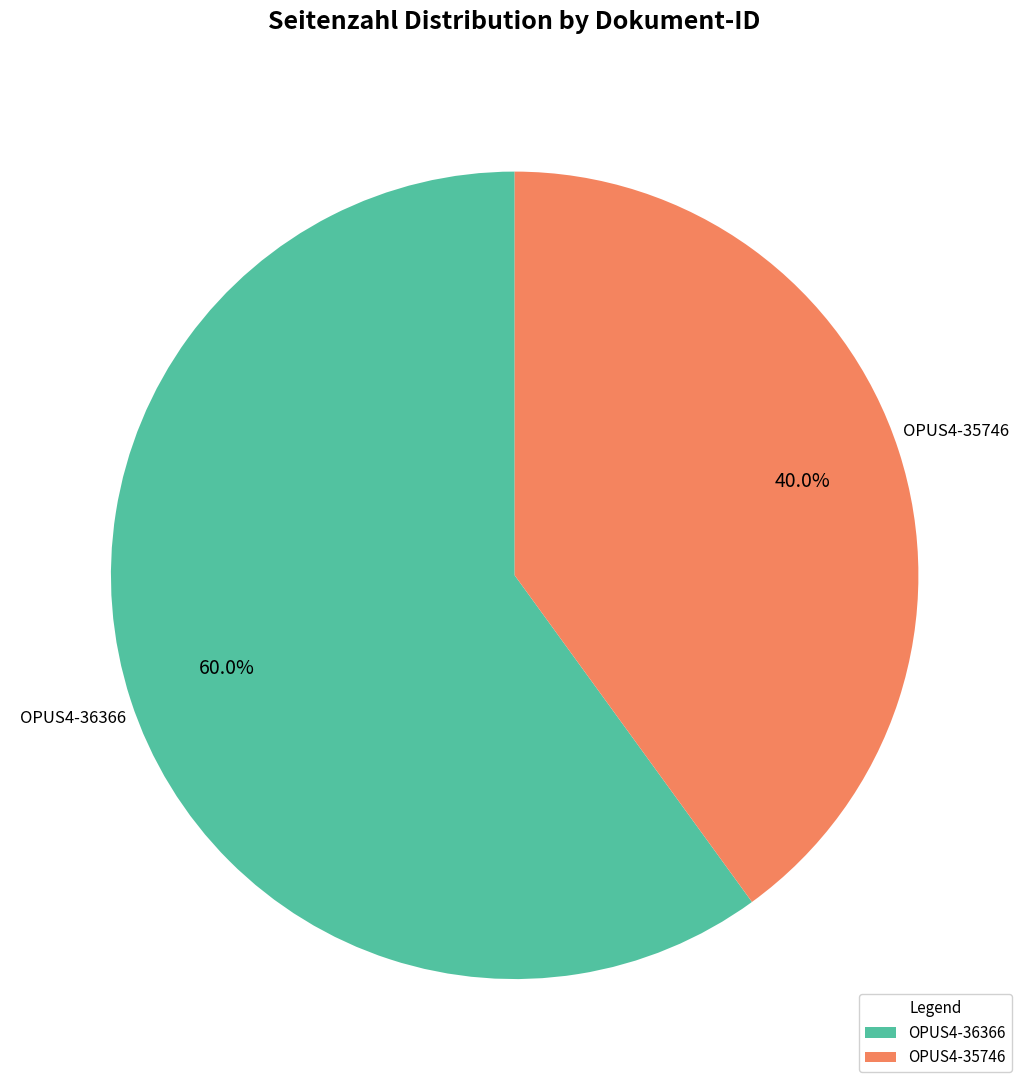

Rank the categories by value from lowest to highest.

OPUS4-35746, OPUS4-36366